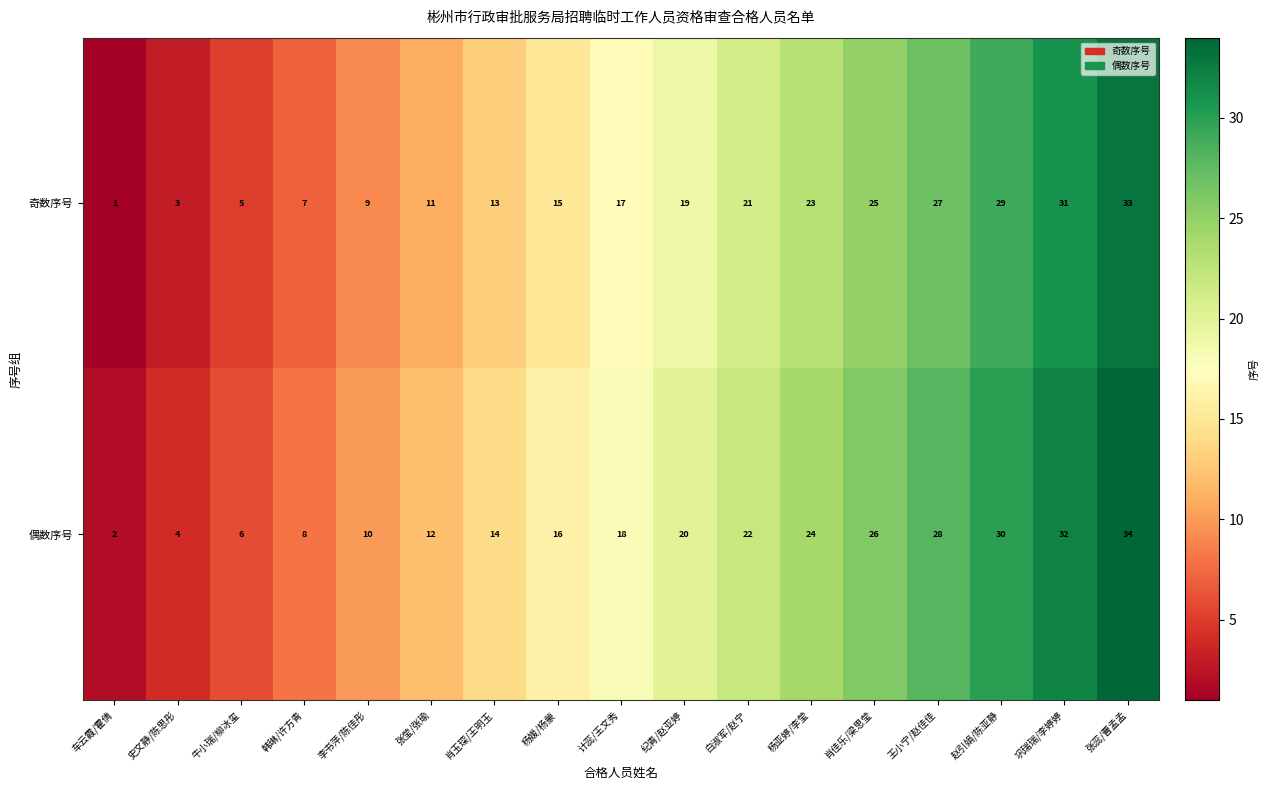

Count the number of data series in this chart.

2